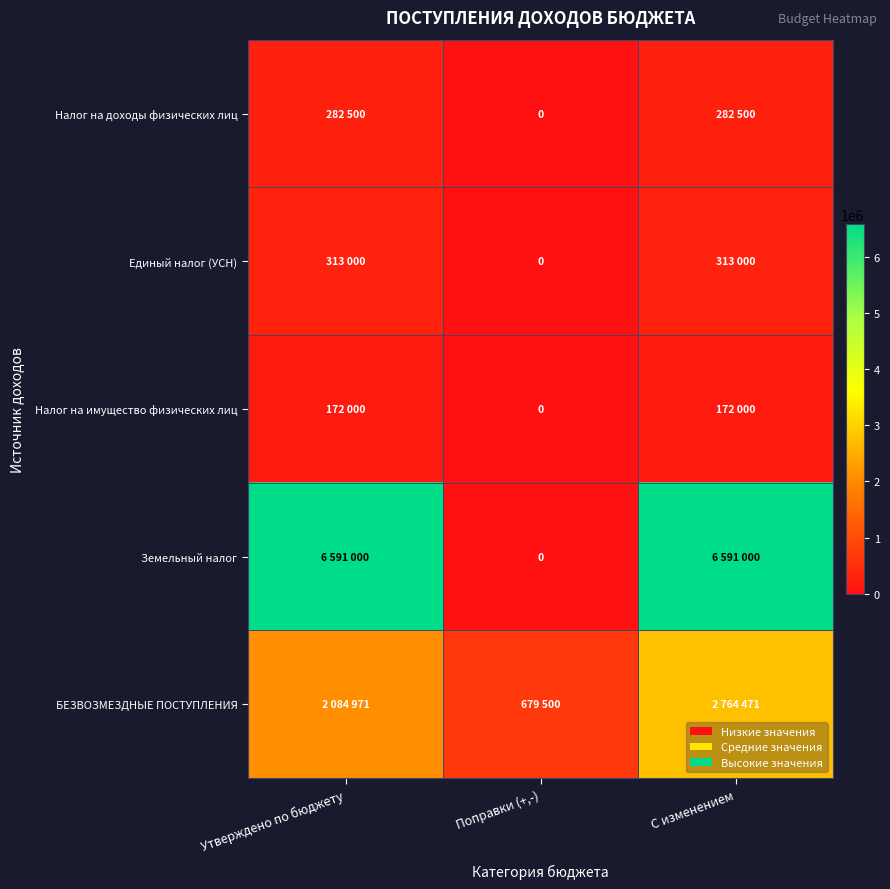

What is the difference between the highest and lowest values at Поправки (+,-)?

679500